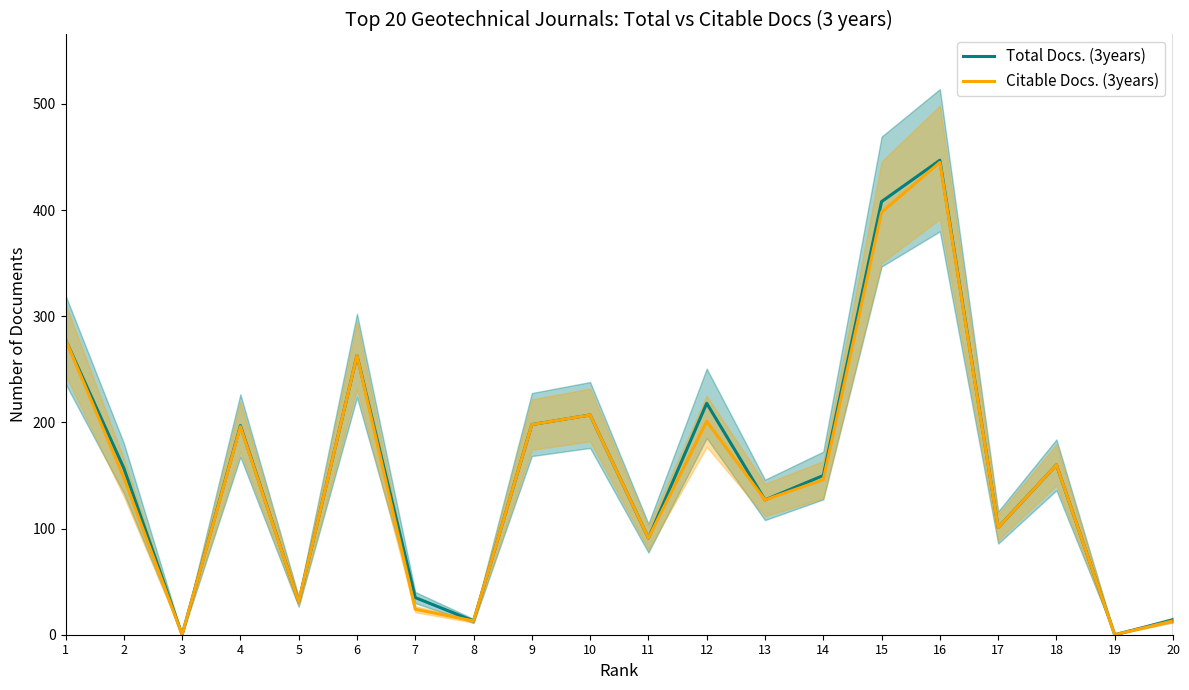

True or false: Total Docs. (3years) has more than 2 interior local peaks.

True